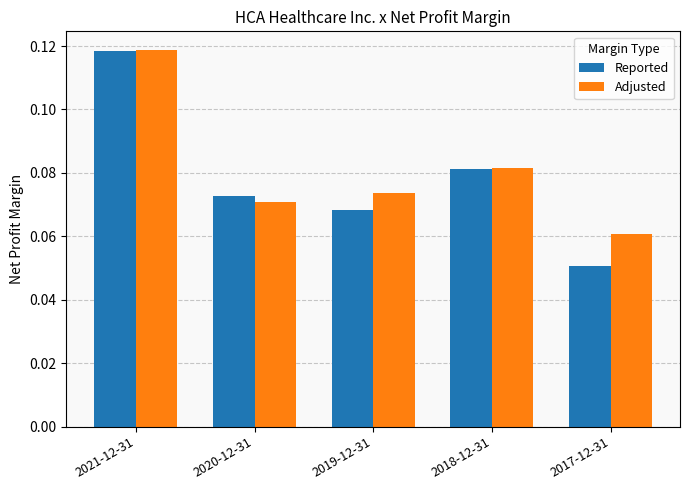

How many data points does each series have?

5